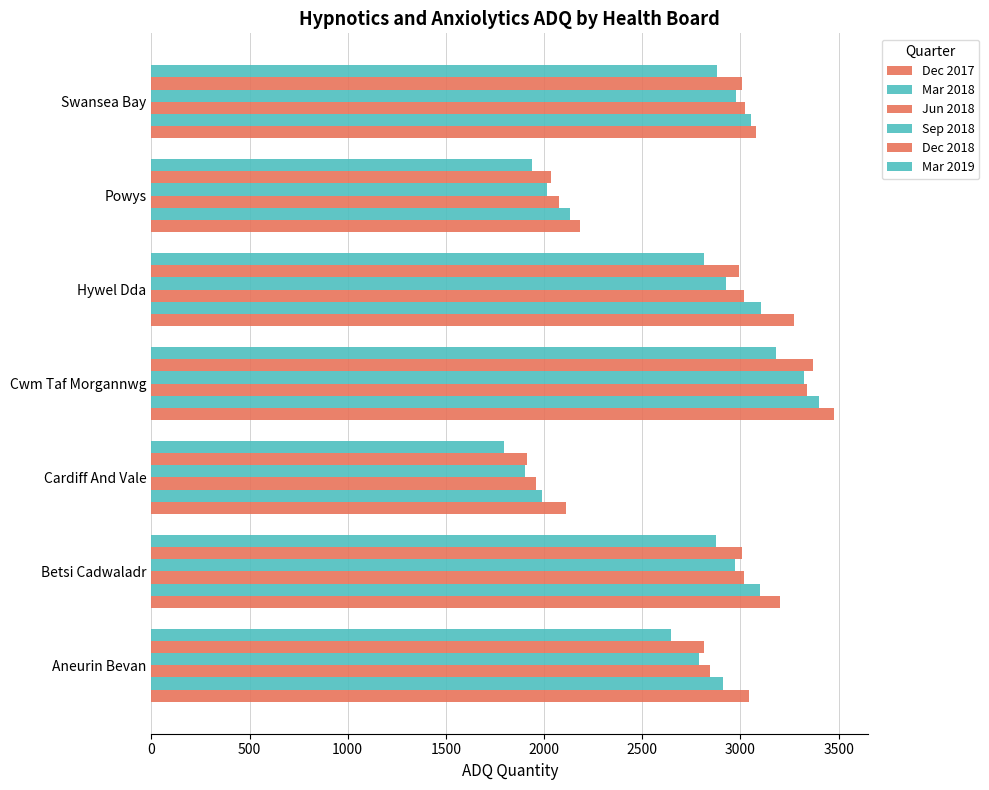

What is the value of the Mar 2018 bar at the 2nd from the left?

3099.6